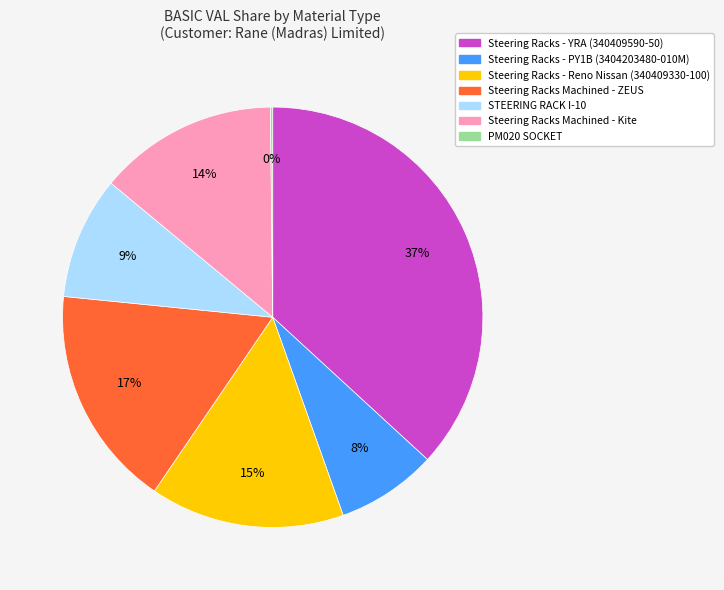

Is Steering Racks - YRA (340409590-50) the majority of the pie?

No